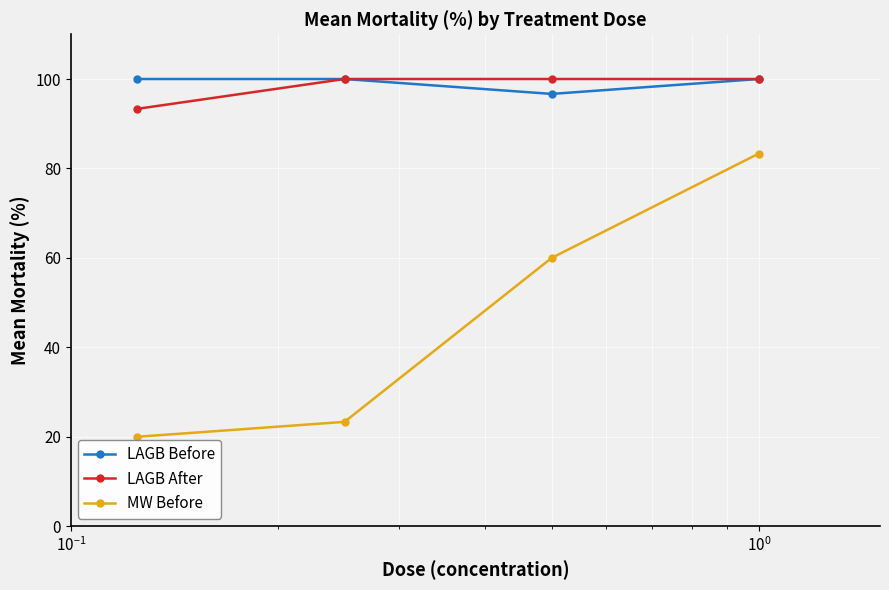

What is the minimum value for MW Before?

20.0